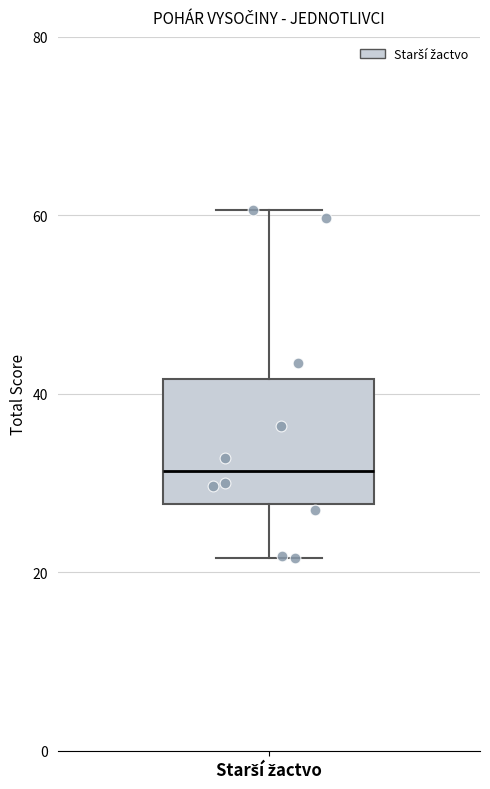

Transcribe this box plot: give where the median line is, the range the box spans, and where the two whiskers end, as read against the y-axis. The values are not printed on the chart, so give them approximately, as read against the axis.

median 32, box 28 to 42, whiskers 22 to 60